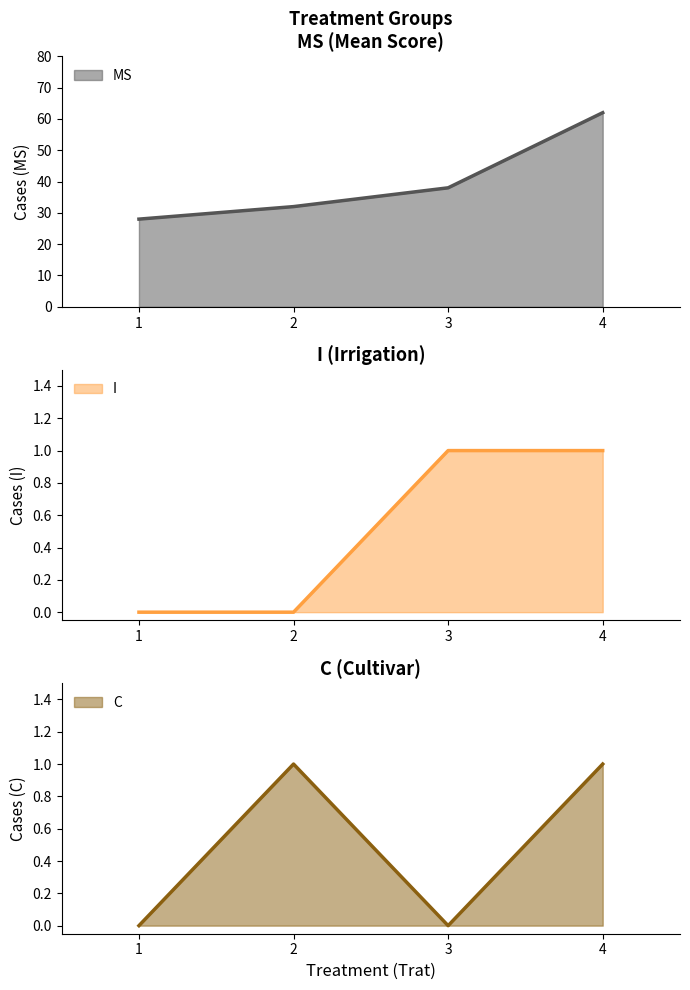

What is the sum of the MS values at 4 and 2?

94